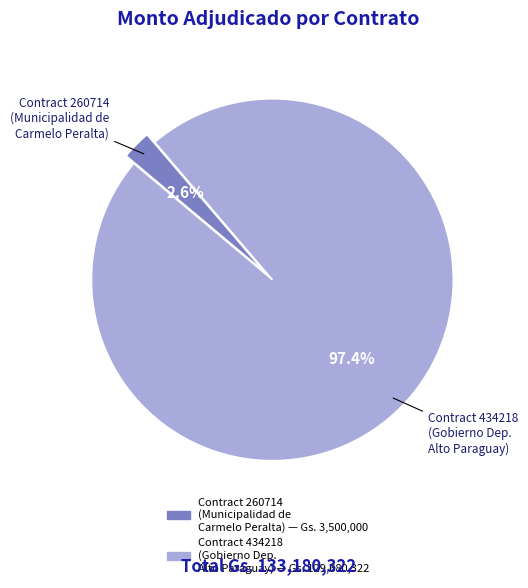

What percentage do Contract 260714 (Municipalidad de Carmelo Peralta) and Contract 434218 (Gobierno Dep. Alto Paraguay) together represent?

100.0%